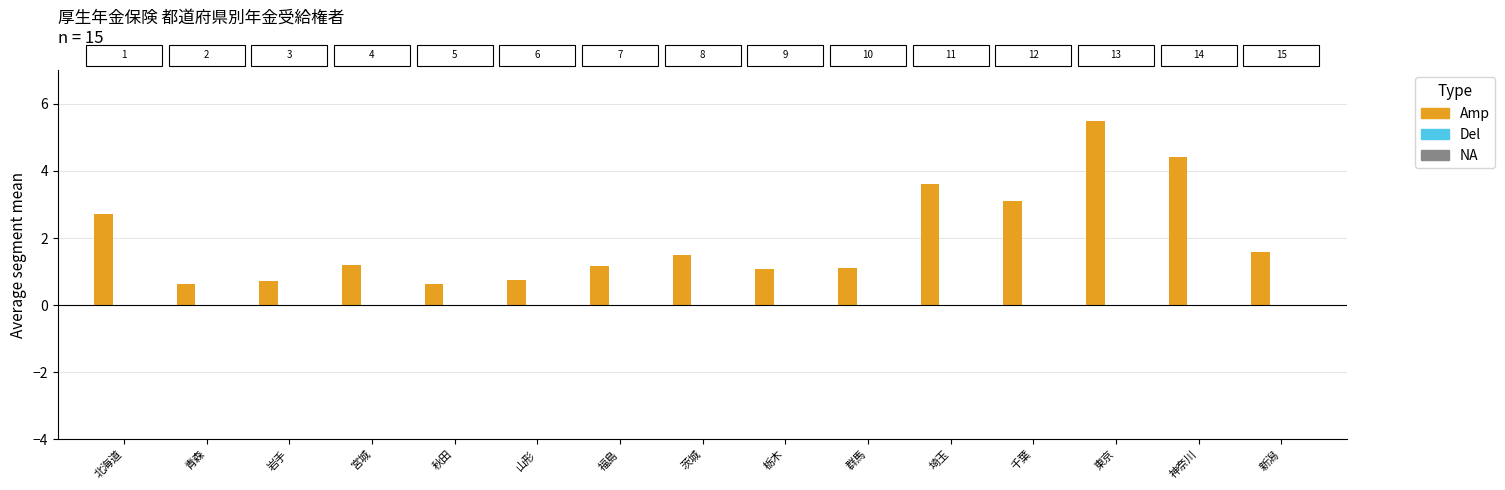

At which category is the sum across all series the highest?

東京